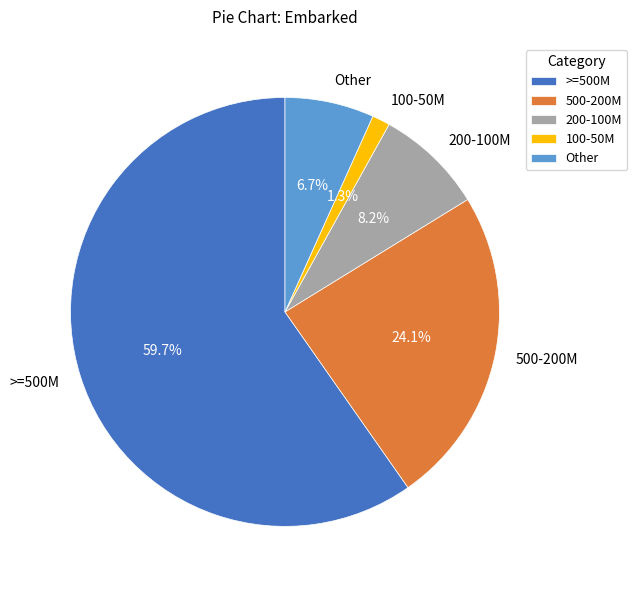

Which has a higher value, 200-100M or 500-200M?

500-200M